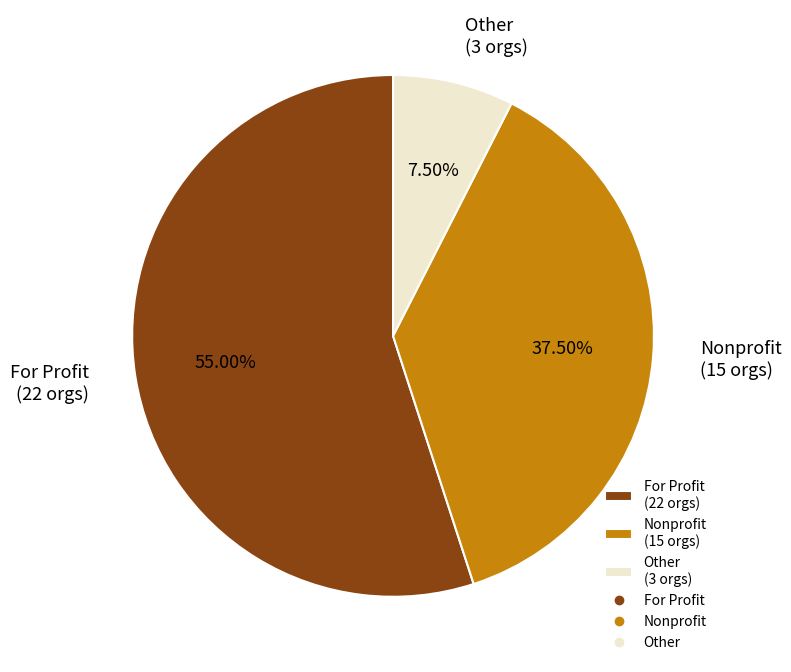

Which category has the smallest portion of the pie?

Other